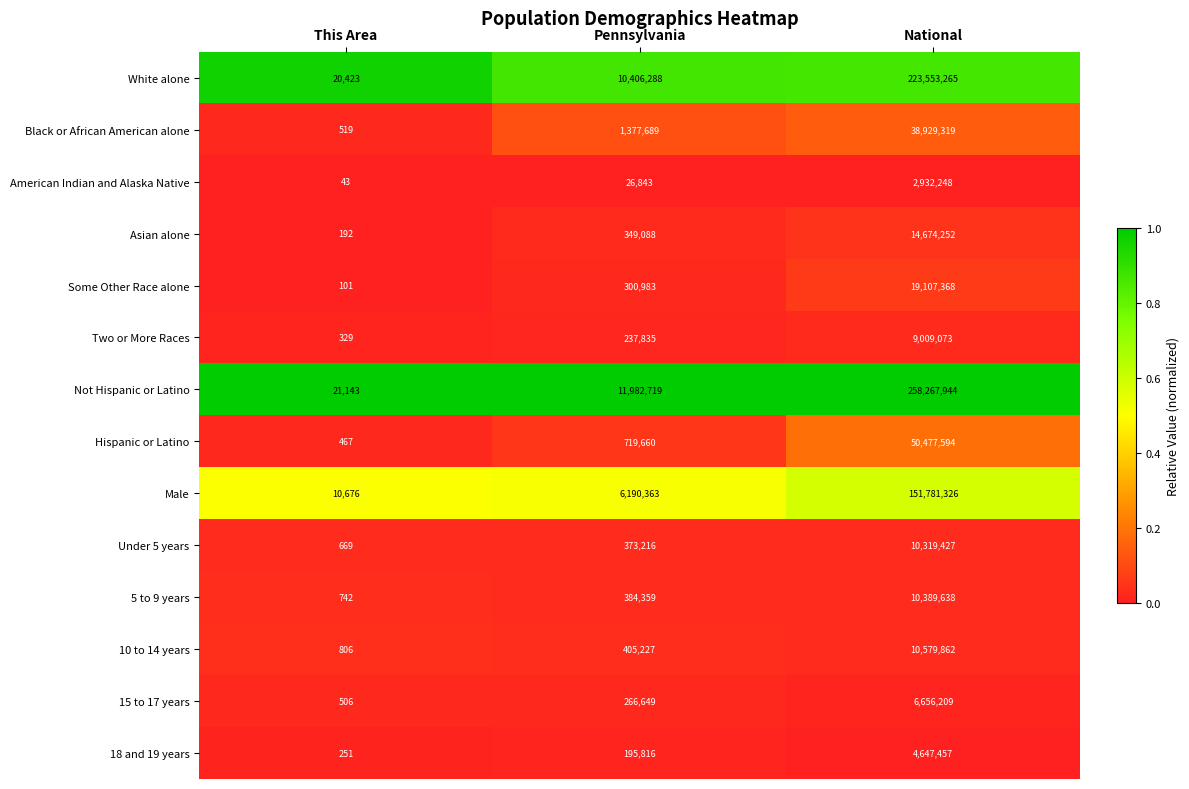

Rank the series at Pennsylvania from highest to lowest value.

Not Hispanic or Latino, White alone, Male, Black or African American alone, Hispanic or Latino, 10 to 14 years, 5 to 9 years, Under 5 years, Asian alone, Some Other Race alone, 15 to 17 years, Two or More Races, 18 and 19 years, American Indian and Alaska Native